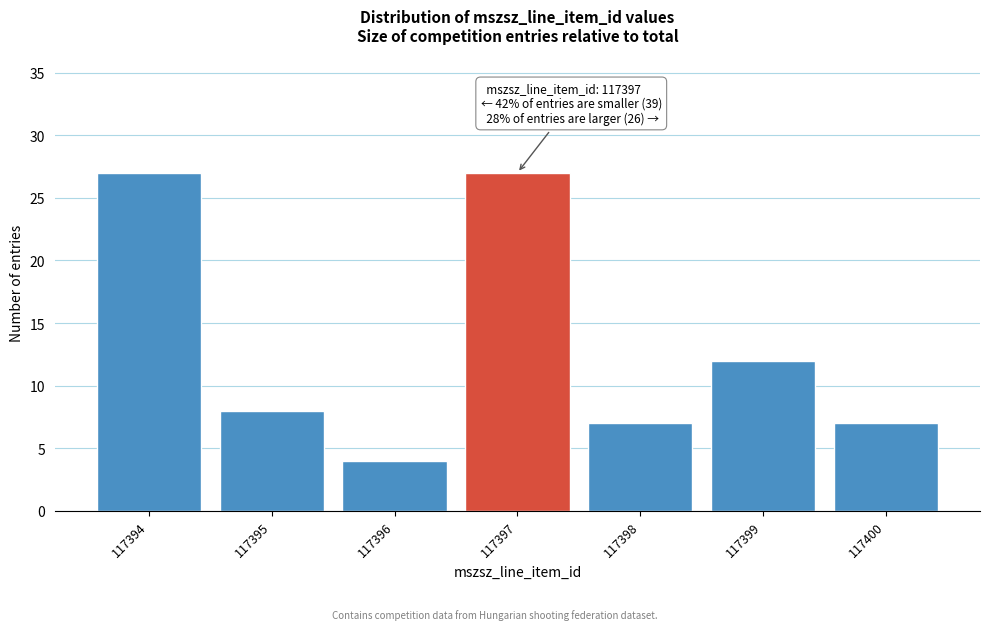

Reading right to left, extract all data points from this chart.

7	12	7	27	4	8	27